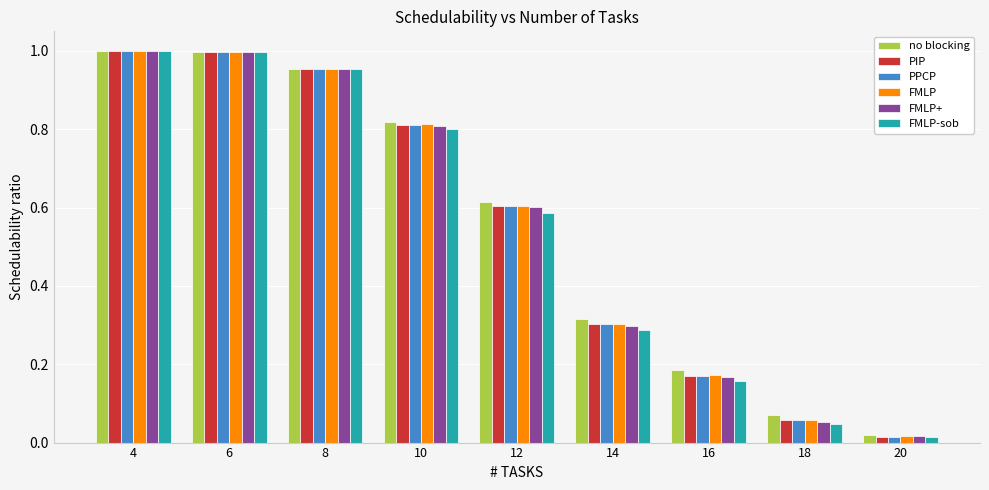

Is the value of FMLP at 6 greater than the value of FMLP-sob at 18?

Yes